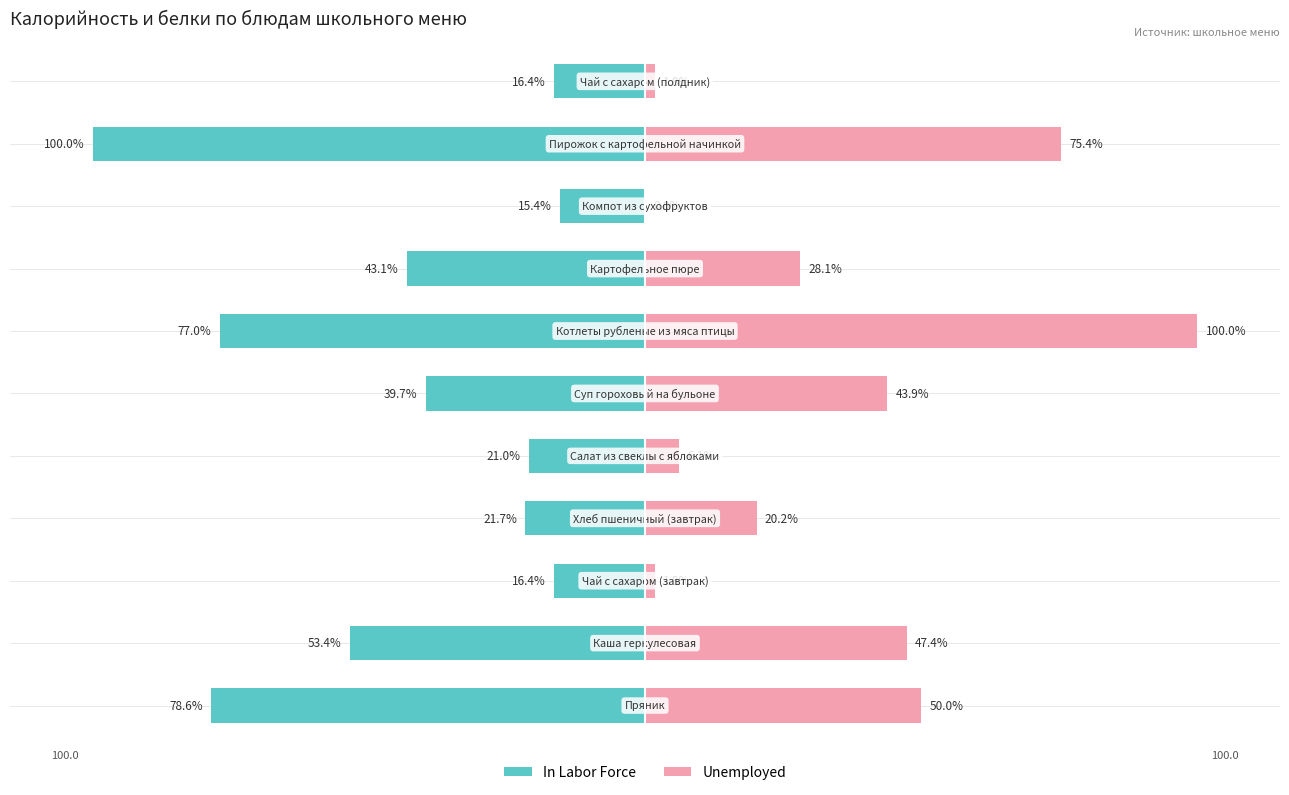

Reading left to right, list all the values displayed in this chart.

In Labor Force: -78.6	-53.4	-16.4	-21.7	-21.0	-39.7	-77.0	-43.1	-15.4	-100.0	-16.4
Unemployed: 50.0	47.4	1.8	20.2	6.1	43.9	100.0	28.1	0.0	75.4	1.8